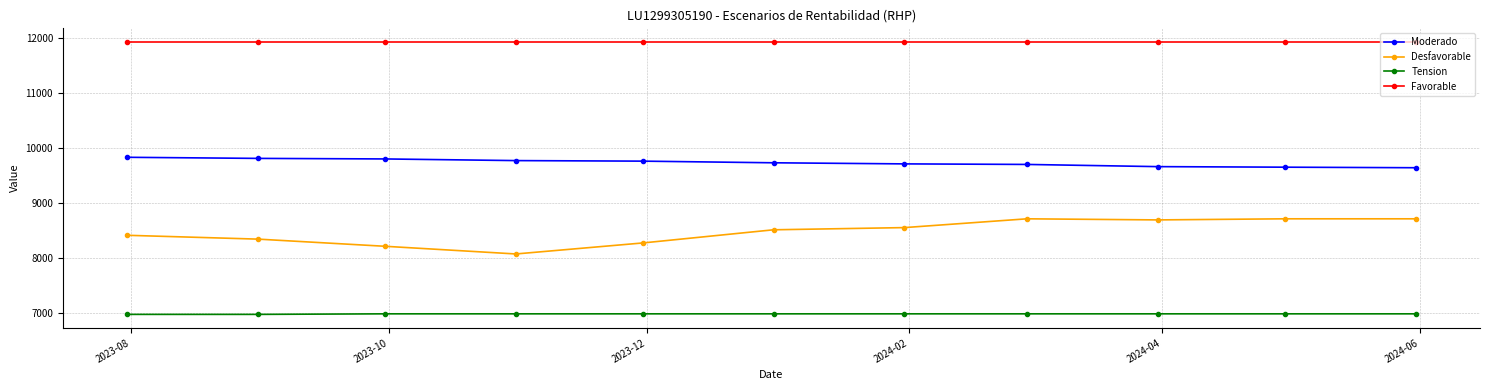

What is the value of the Tension point at the 4th from the left?

6980